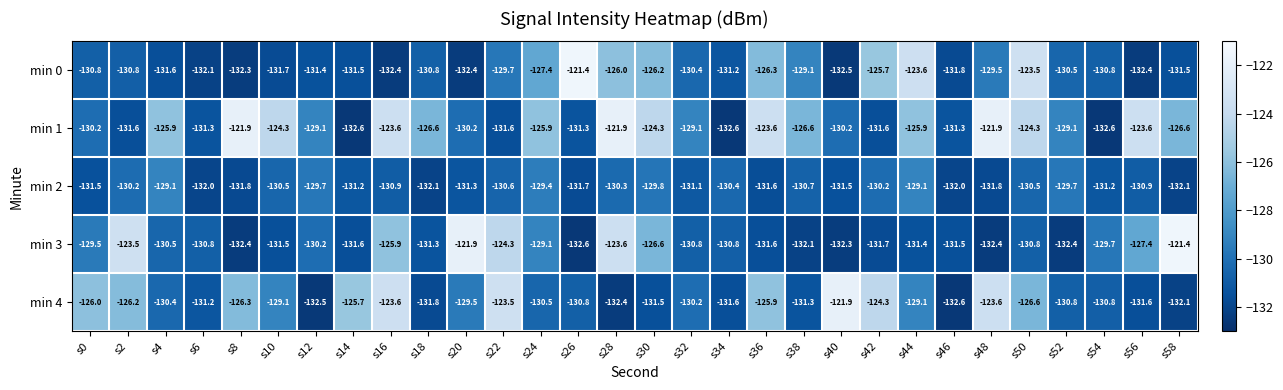

What is the minimum value for min 0?

-132.5